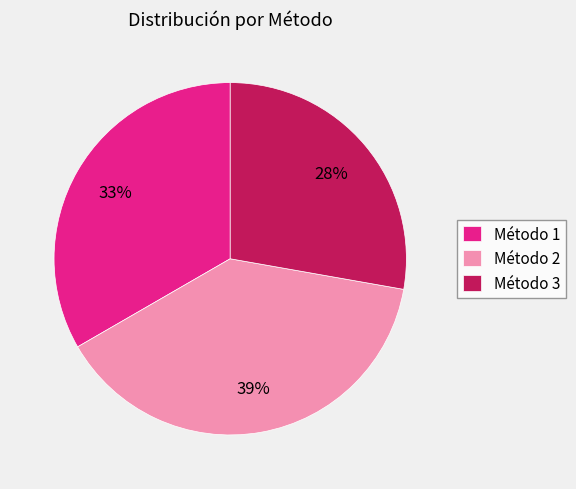

Between Método 1 and Método 2, which is larger?

Método 2